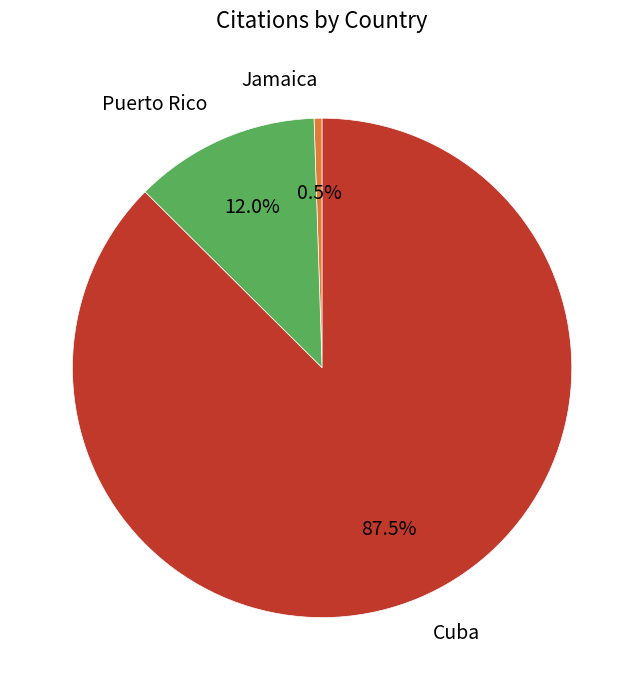

Approximately how many times larger is the value at Cuba compared to Puerto Rico?

7.3